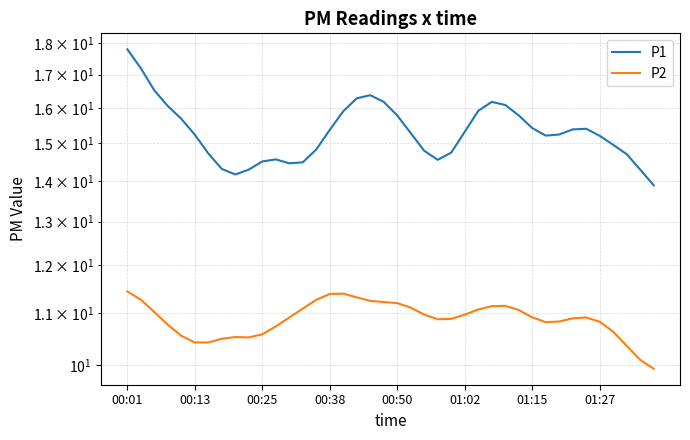

What is the spread (max minus min) of values at 28?

4.9